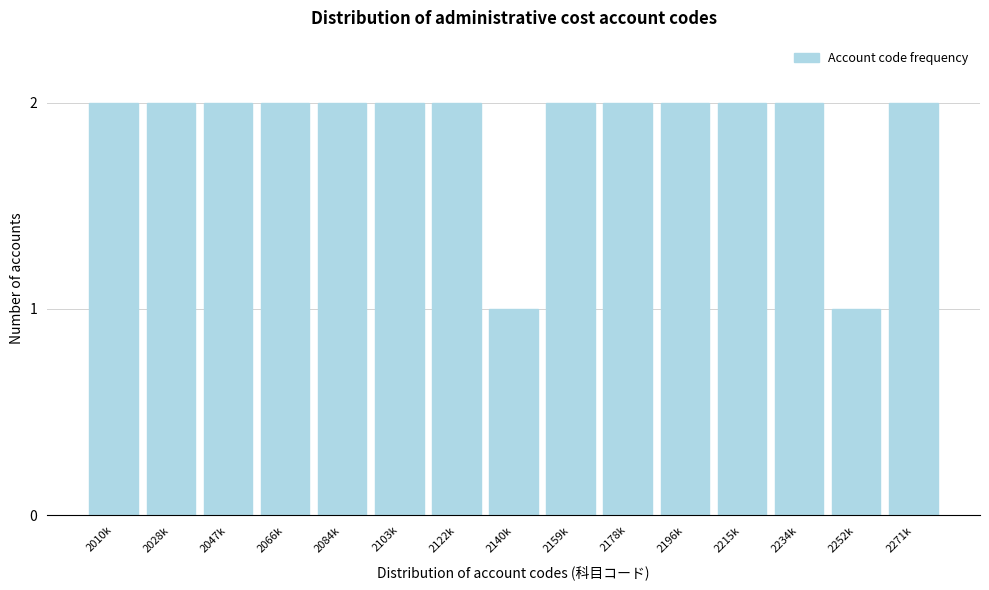

Reading left to right, list all the values displayed in this chart.

2	2	2	2	2	2	2	1	2	2	2	2	2	1	2